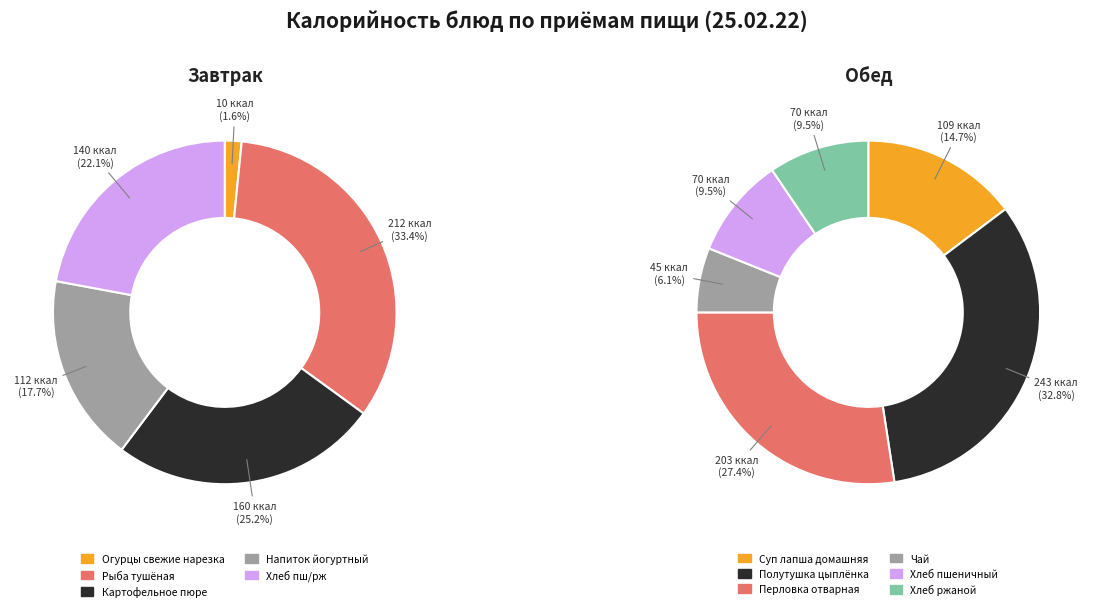

Which category has the biggest portion of the pie?

Полутушка цыплёнка